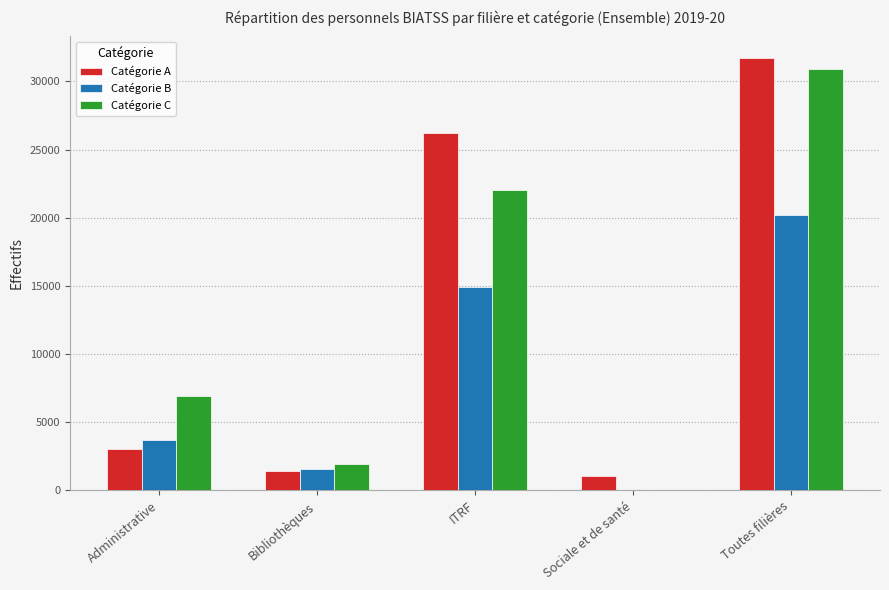

What is the maximum value shown in the chart?

31721